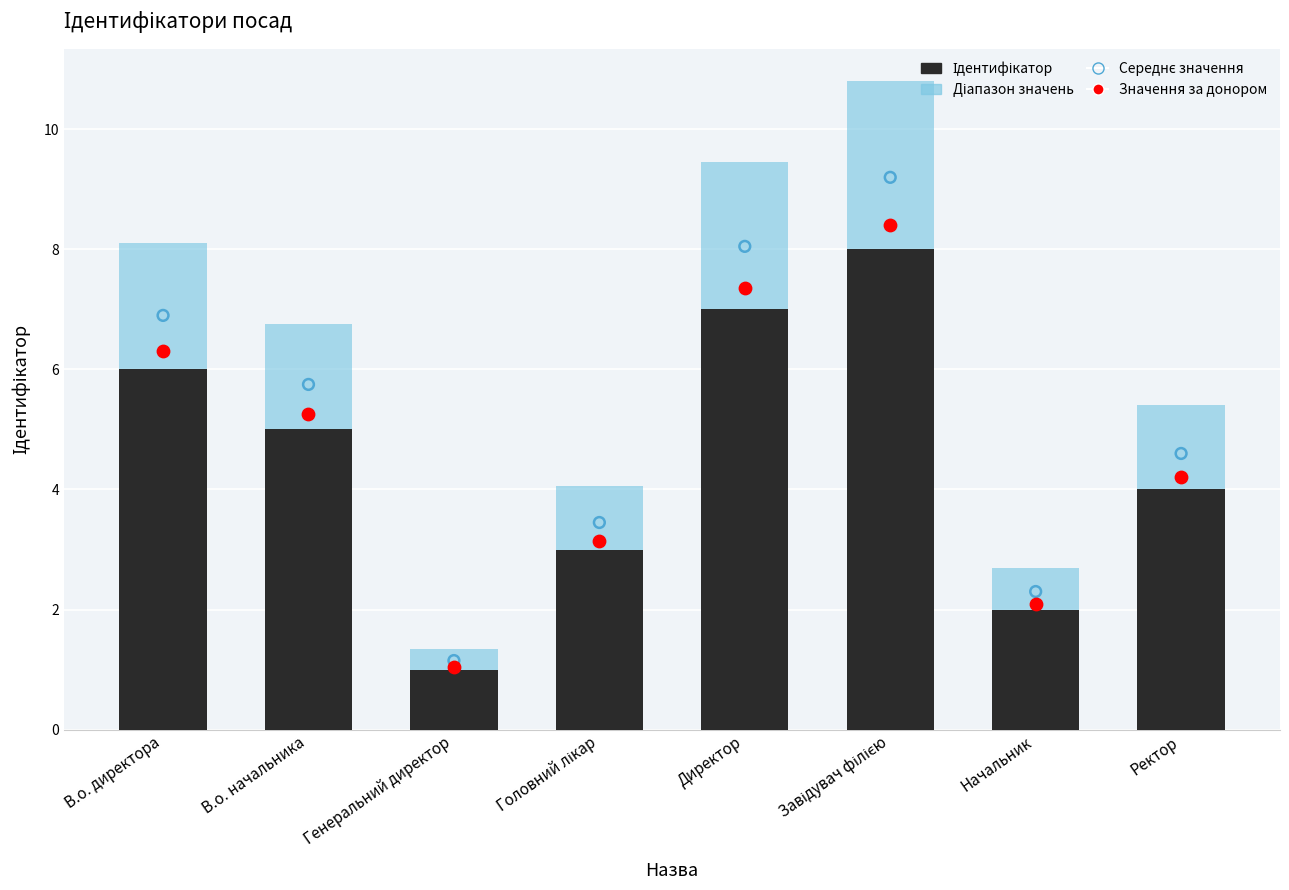

What are all the series names shown in the legend?

Ідентифікатор, Діапазон значень, Середнє значення, Значення за донором